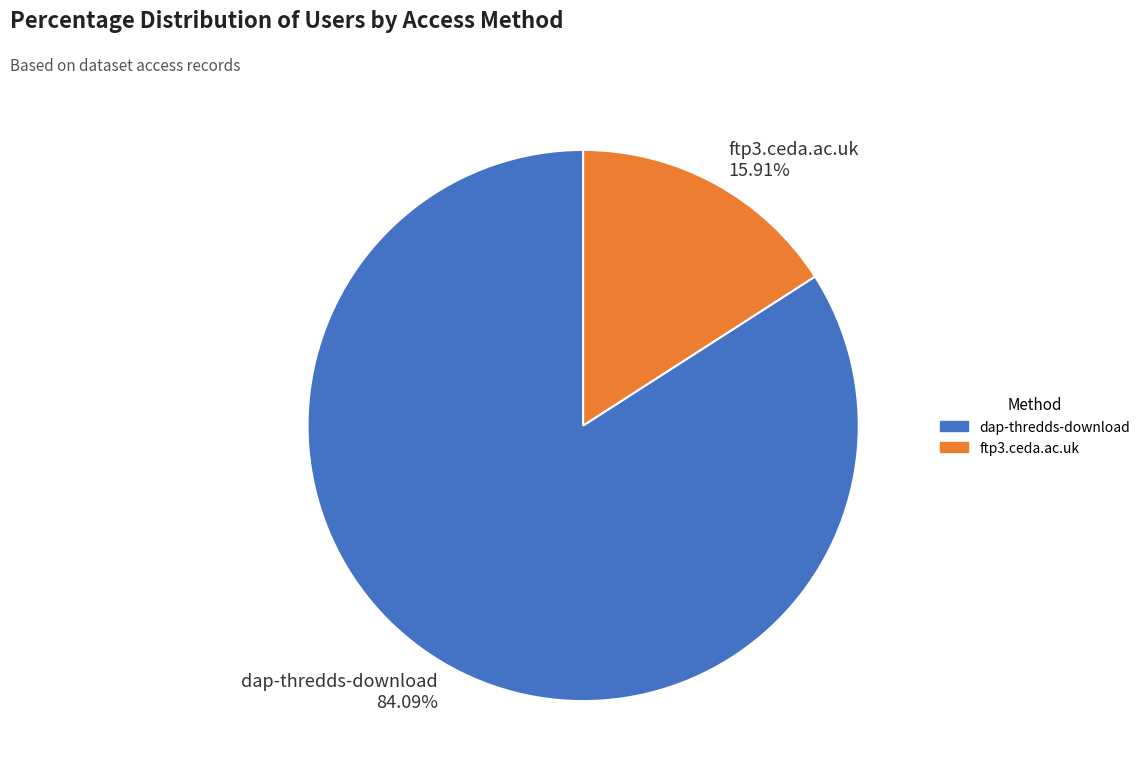

To the nearest percent, what is the difference between the ftp3.ceda.ac.uk and dap-thredds-download slice percentages?

68%